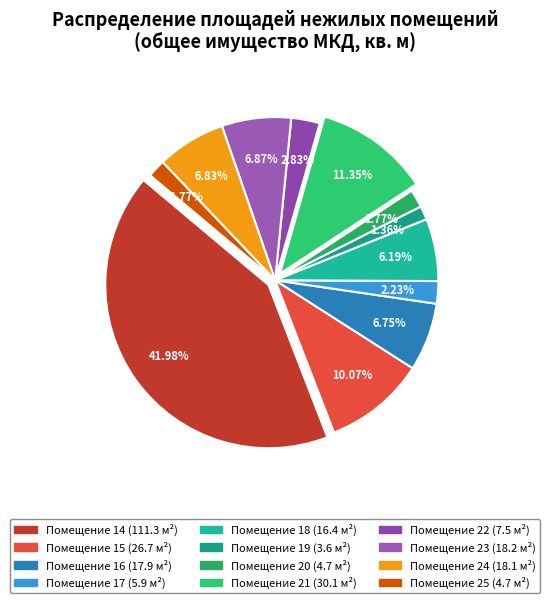

How much of the chart is everything except Помещение 17?

97.8%